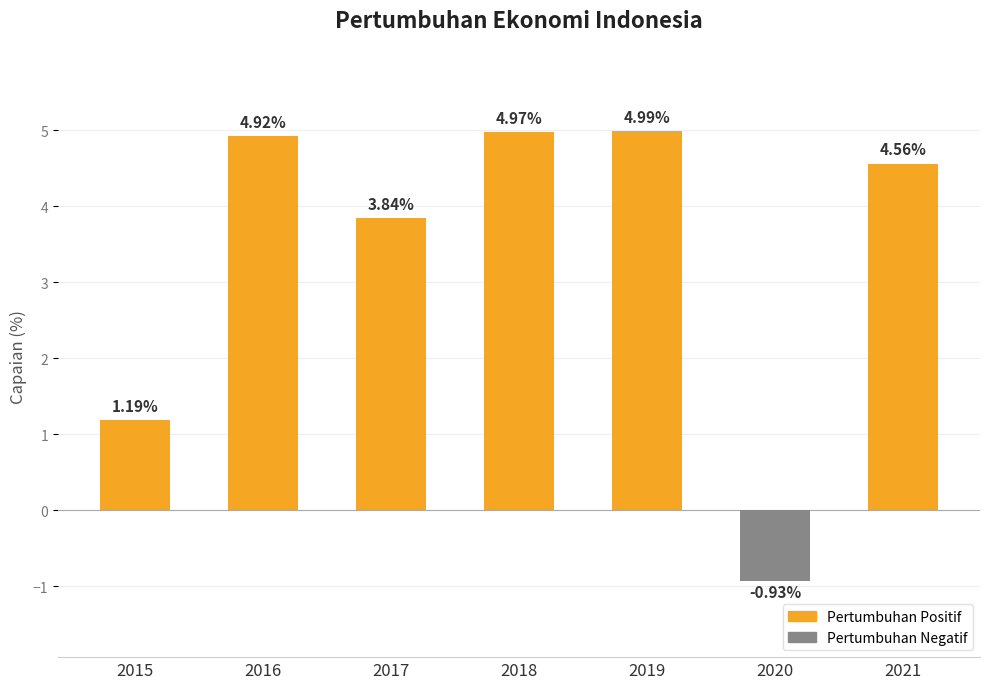

List the labels in order of value, largest first.

2019, 2018, 2016, 2021, 2017, 2015, 2020